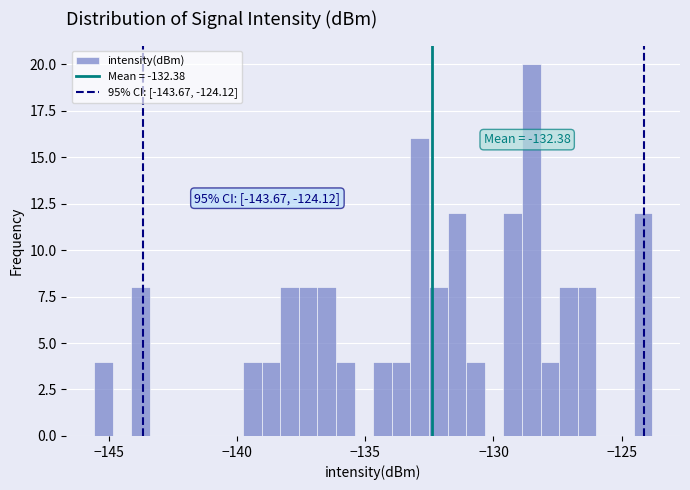

Read against the x-axis, roughly where is the centre of the tallest bar?

-128.5